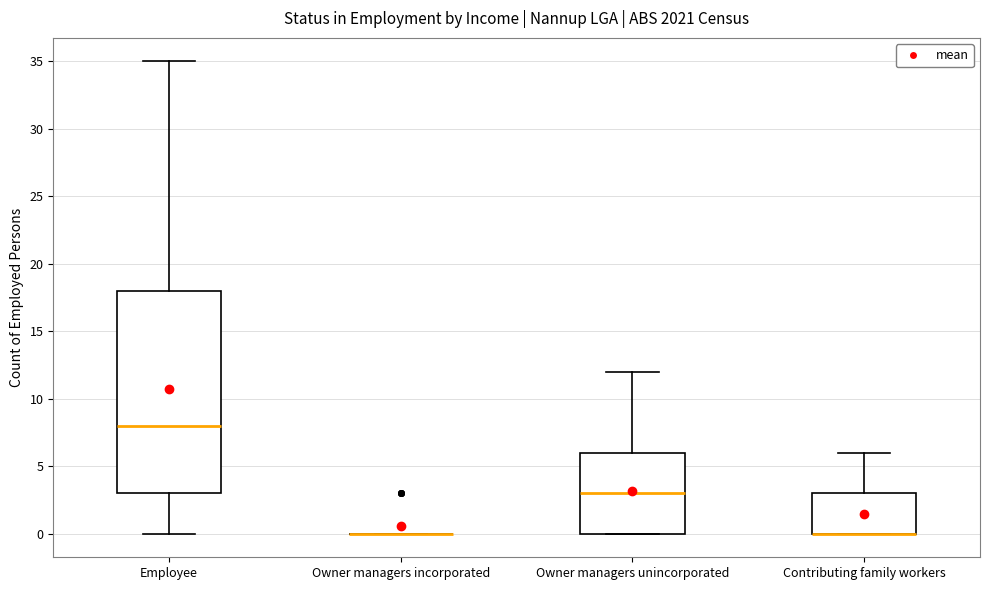

Reading left to right, transcribe this box plot: for each box, give where its median line is, the range the box spans, and where its two whiskers end, as read against the y-axis. The values are not printed on the chart, so give them approximately, as read against the axis.

Employee: median 8, box 3 to 18, whiskers 0 to 35
Owner managers incorporated: box collapsed to a line at 0, whiskers 0 to 0
Owner managers unincorporated: median 3, box 0 to 6, whiskers 0 to 12
Contributing family workers: median 0 (drawn on the box's lower edge), box 0 to 3, whiskers 0 to 6